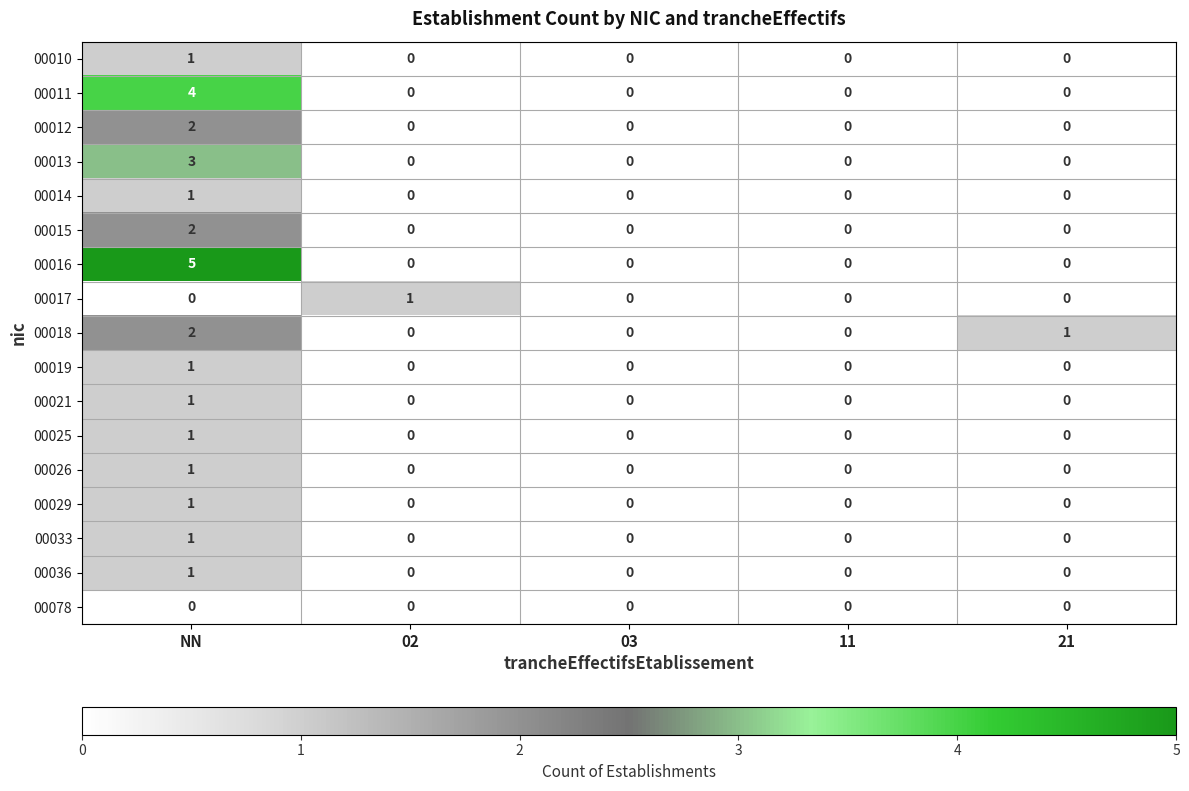

Is it true that 00017 equals -1 at 11?

False